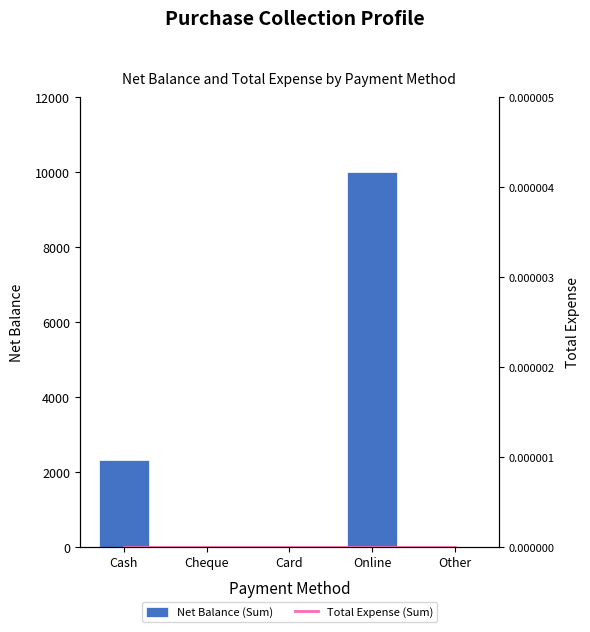

At how many categories does at least one series exceed 4001?

1